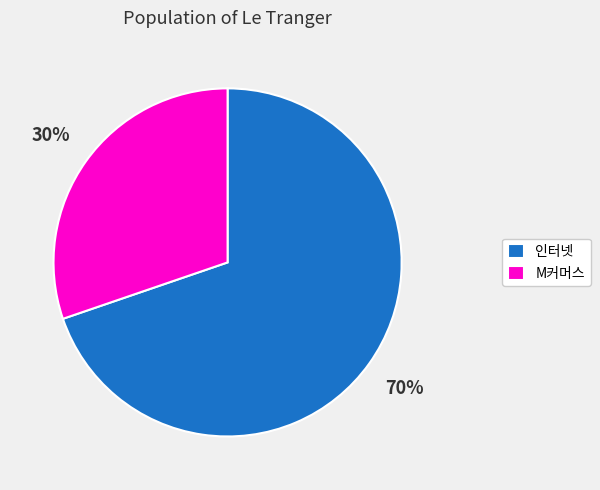

Which slice is the largest?

인터넷